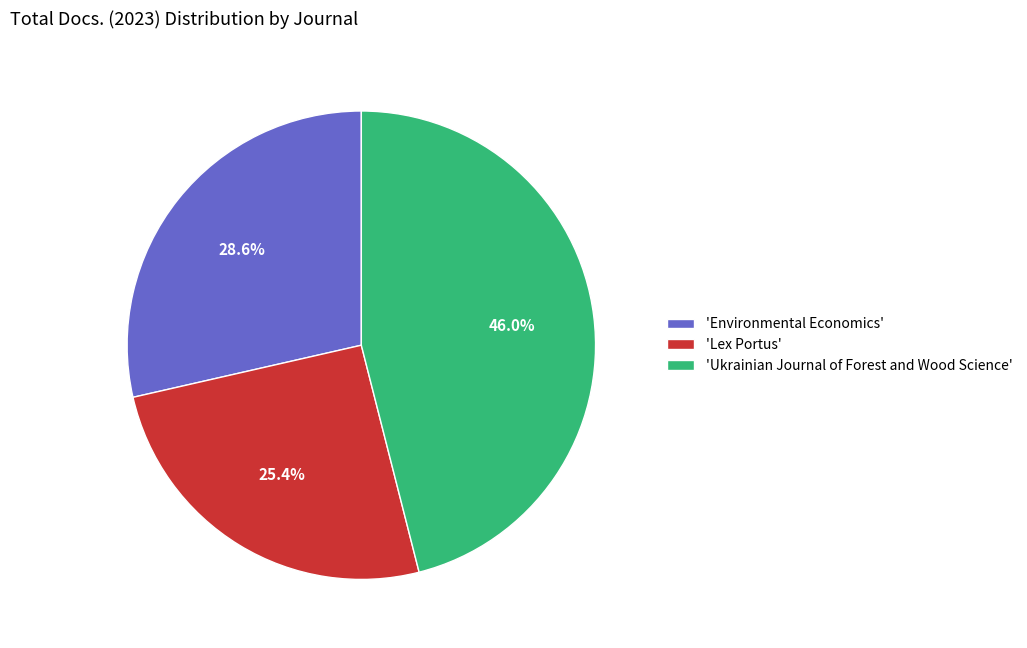

Count the number of slices in the pie.

3